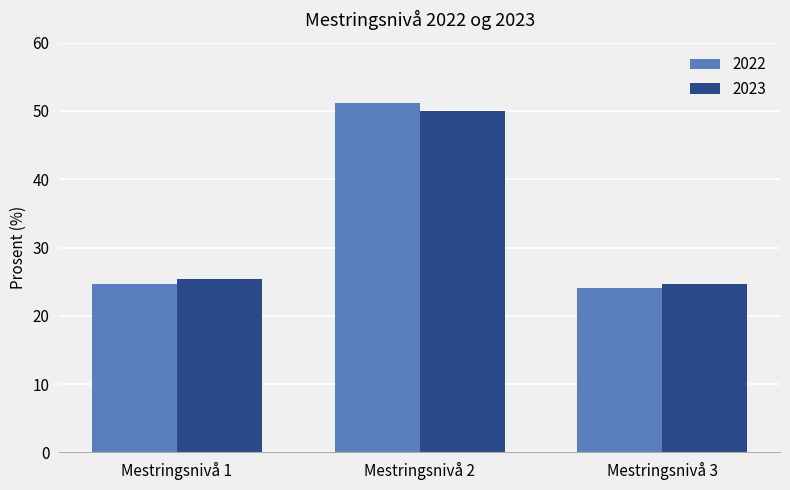

Reading left to right, transcribe all the data shown in this chart.

2022: Mestringsnivå 1=24.7	Mestringsnivå 2=51.2	Mestringsnivå 3=24.1
2023: Mestringsnivå 1=25.4	Mestringsnivå 2=50.0	Mestringsnivå 3=24.7